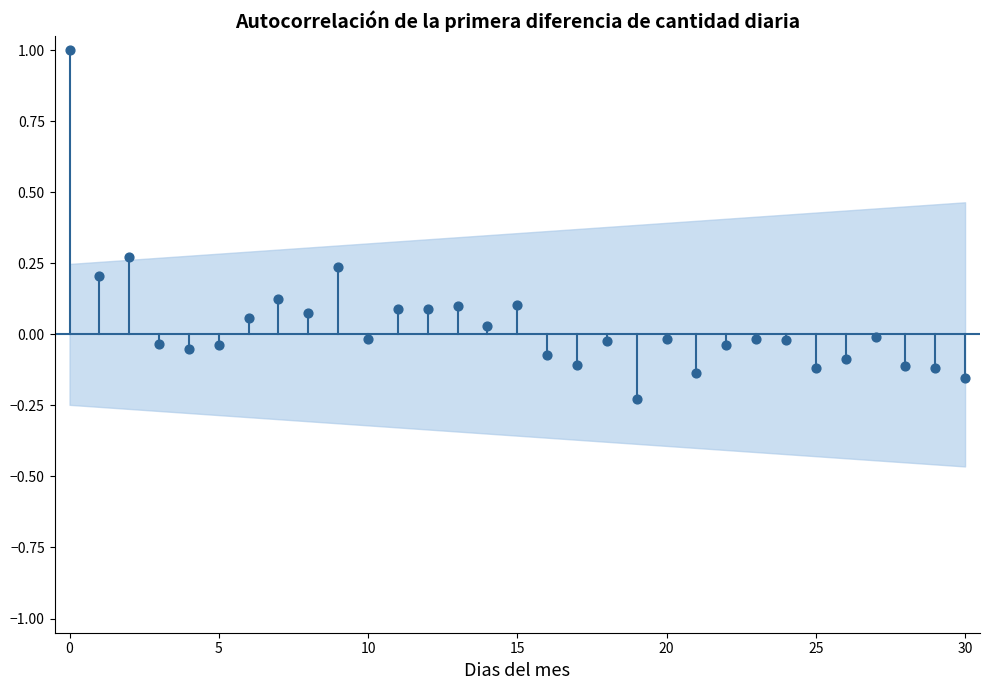

What is the range of Y values (max minus min)?

1.2